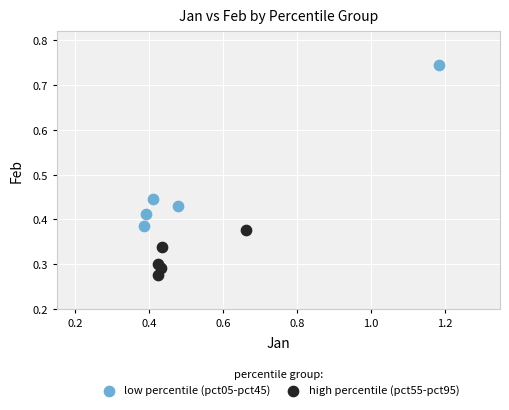

What are all the series names shown in the legend?

low percentile (pct05-pct45), high percentile (pct55-pct95)